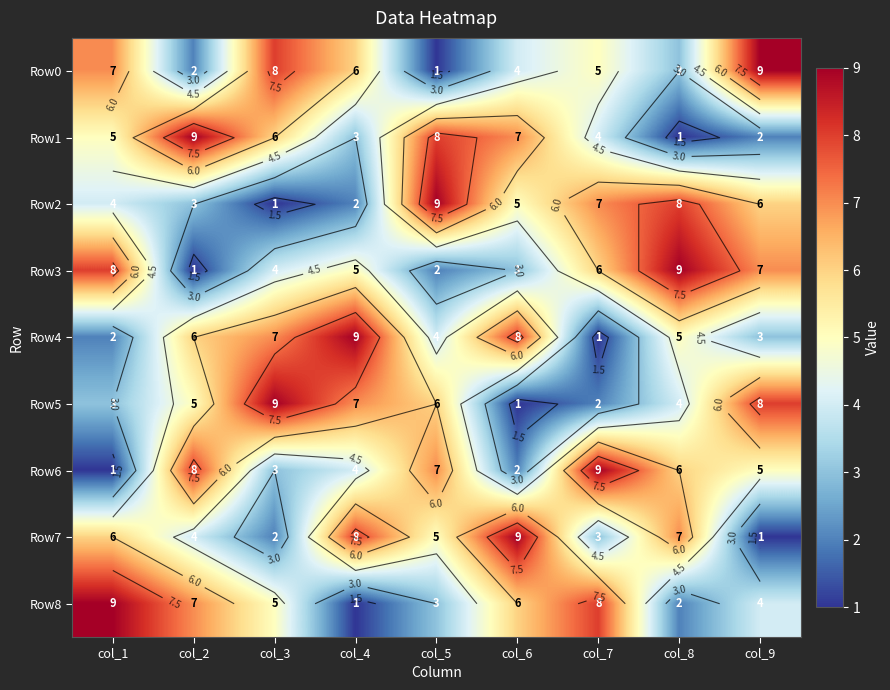

The Row7 series shows 7 at col_8. True or false?

True